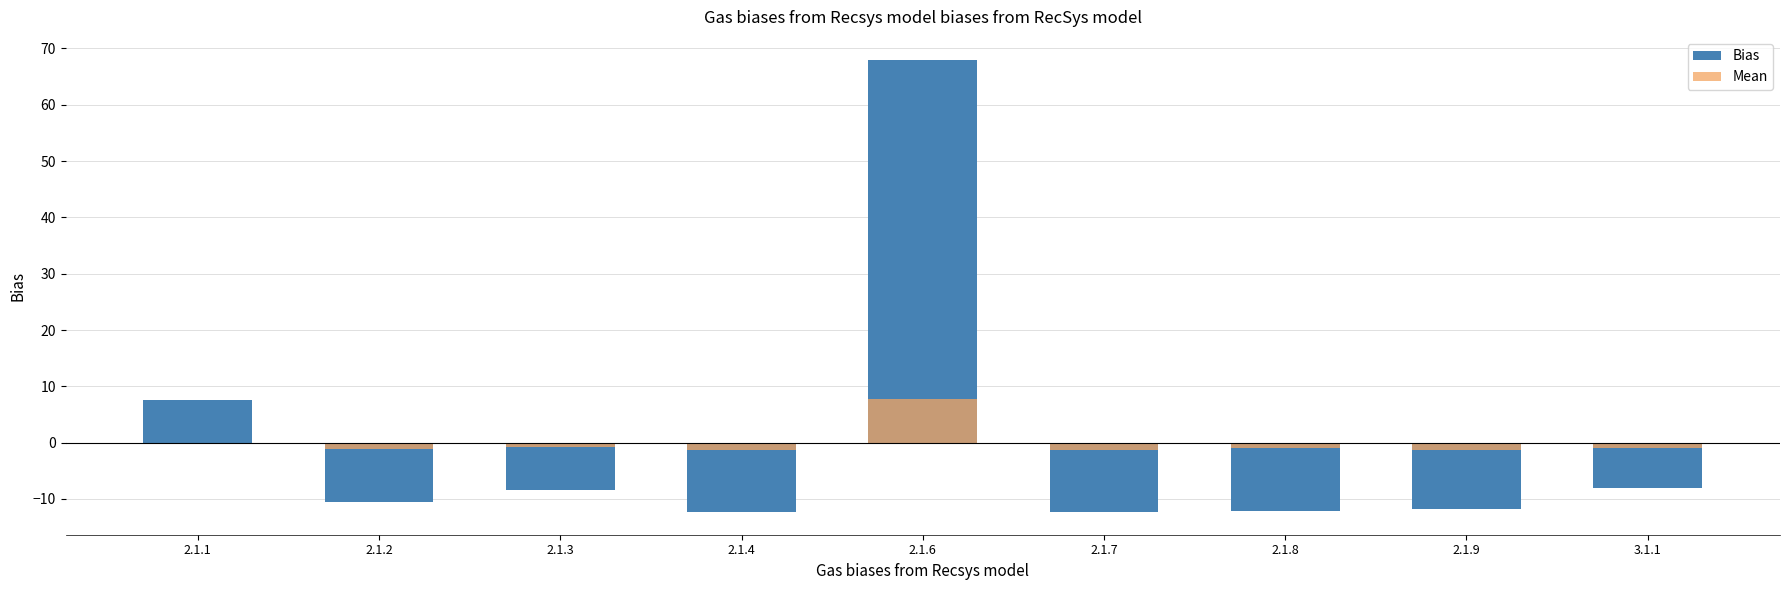

At which label does Mean reach its minimum?

2.1.7